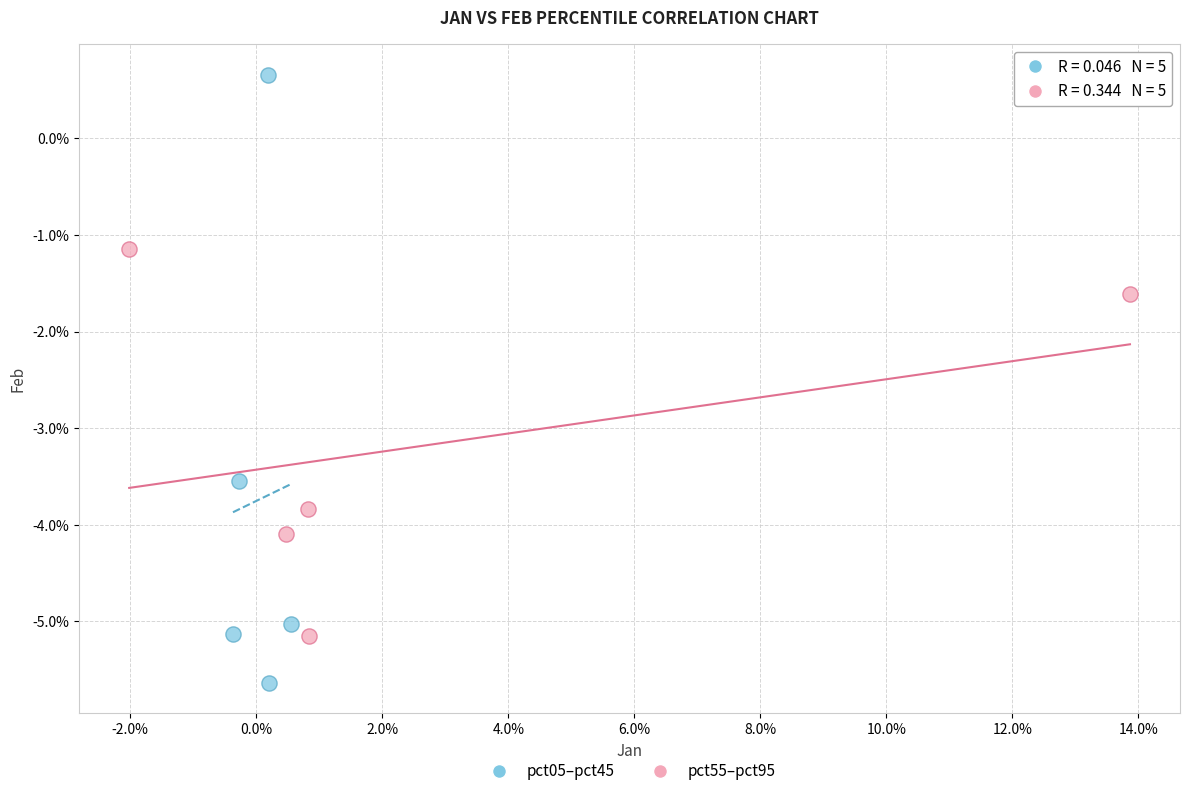

Which series has the widest spread of Y values?

pct05–pct45